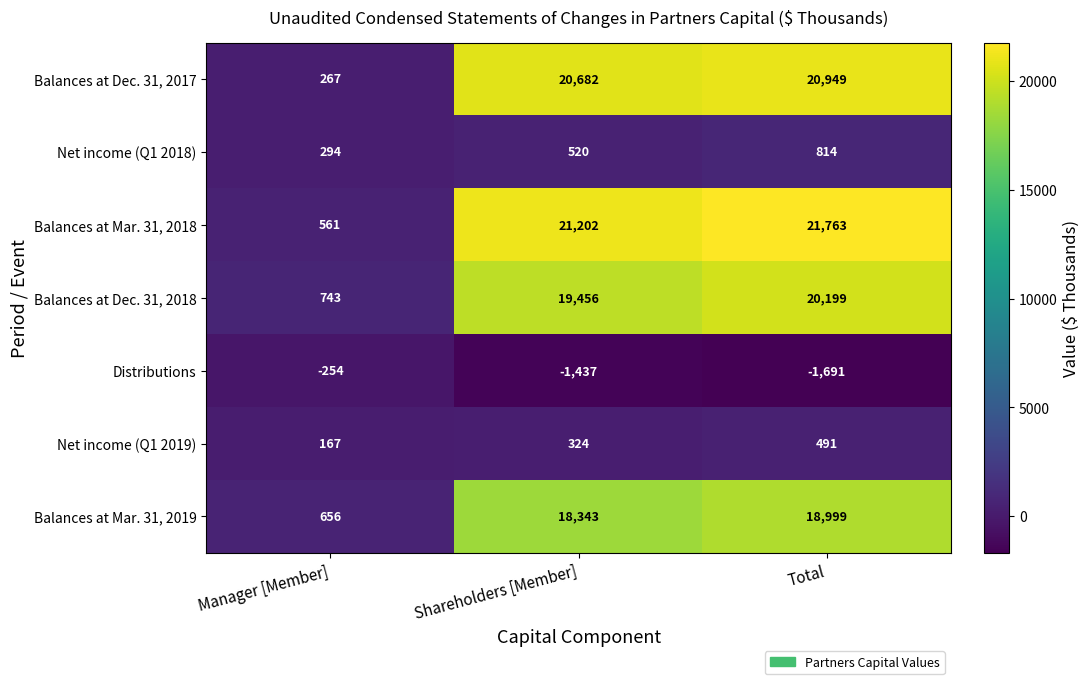

At which label is Distributions closest to -972?

Shareholders [Member]